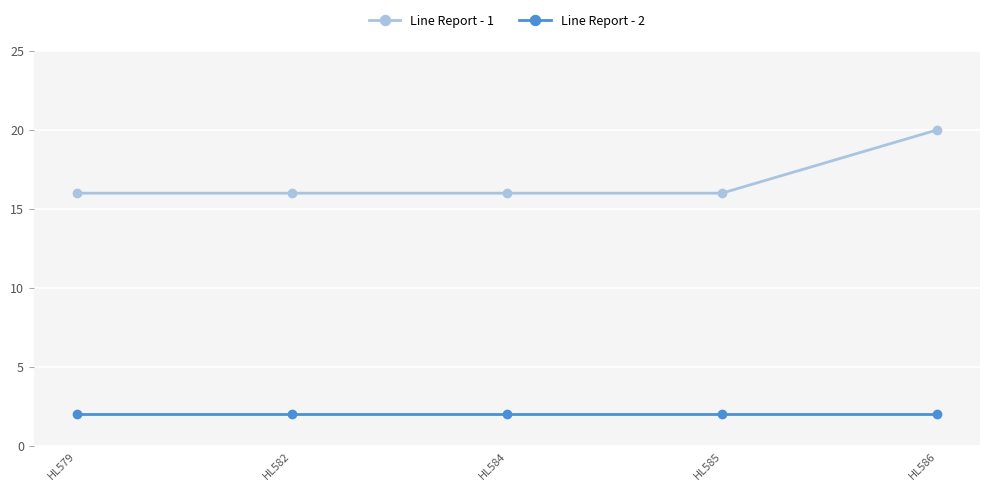

True or false: Line Report - 2 and Line Report - 1 intersect in this chart.

False